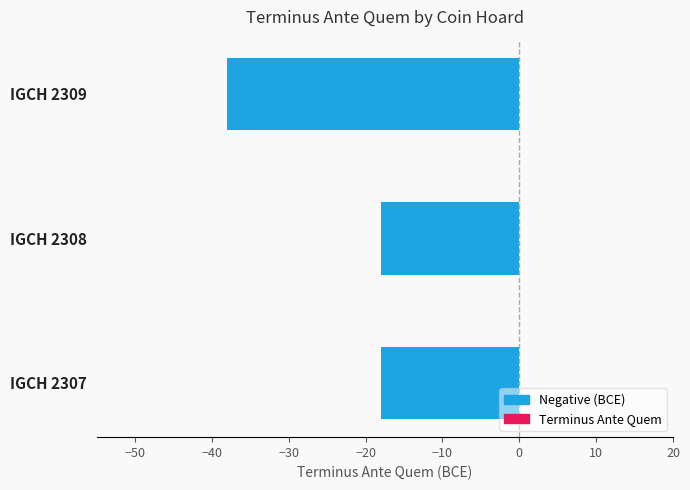

What is the change in value from IGCH 2307 to IGCH 2309?

-20